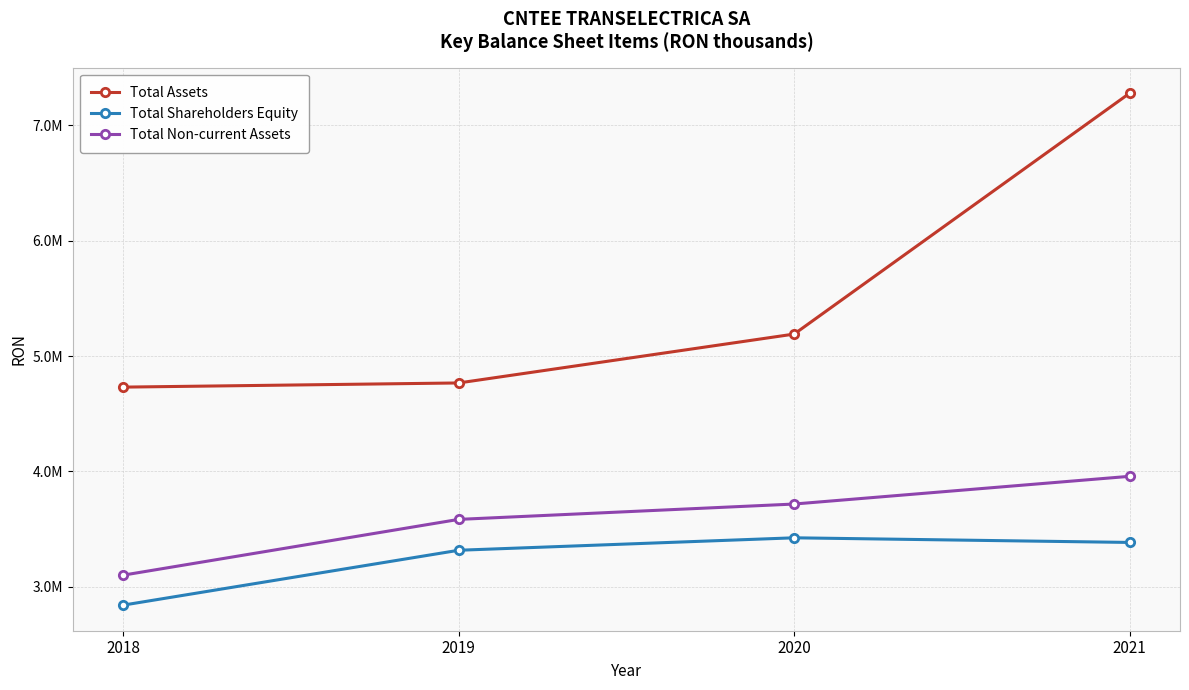

At which label does Total Assets first exceed 5190670?

2021